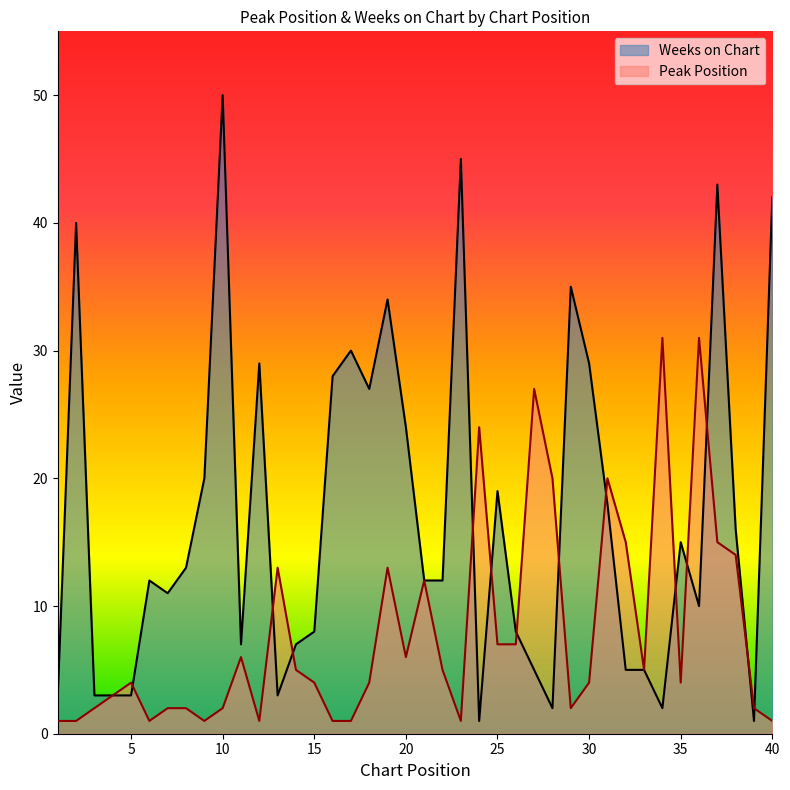

What is the maximum value shown in the chart?

50